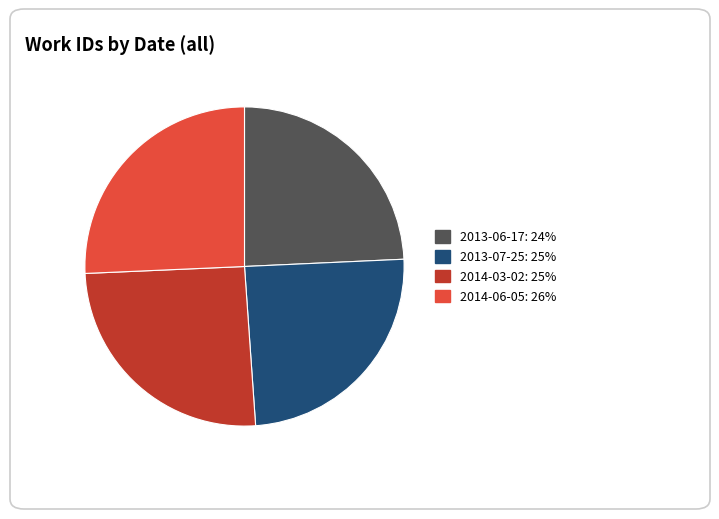

Approximately how many times larger is the value at 2013-06-17 compared to 2014-06-05?

0.9